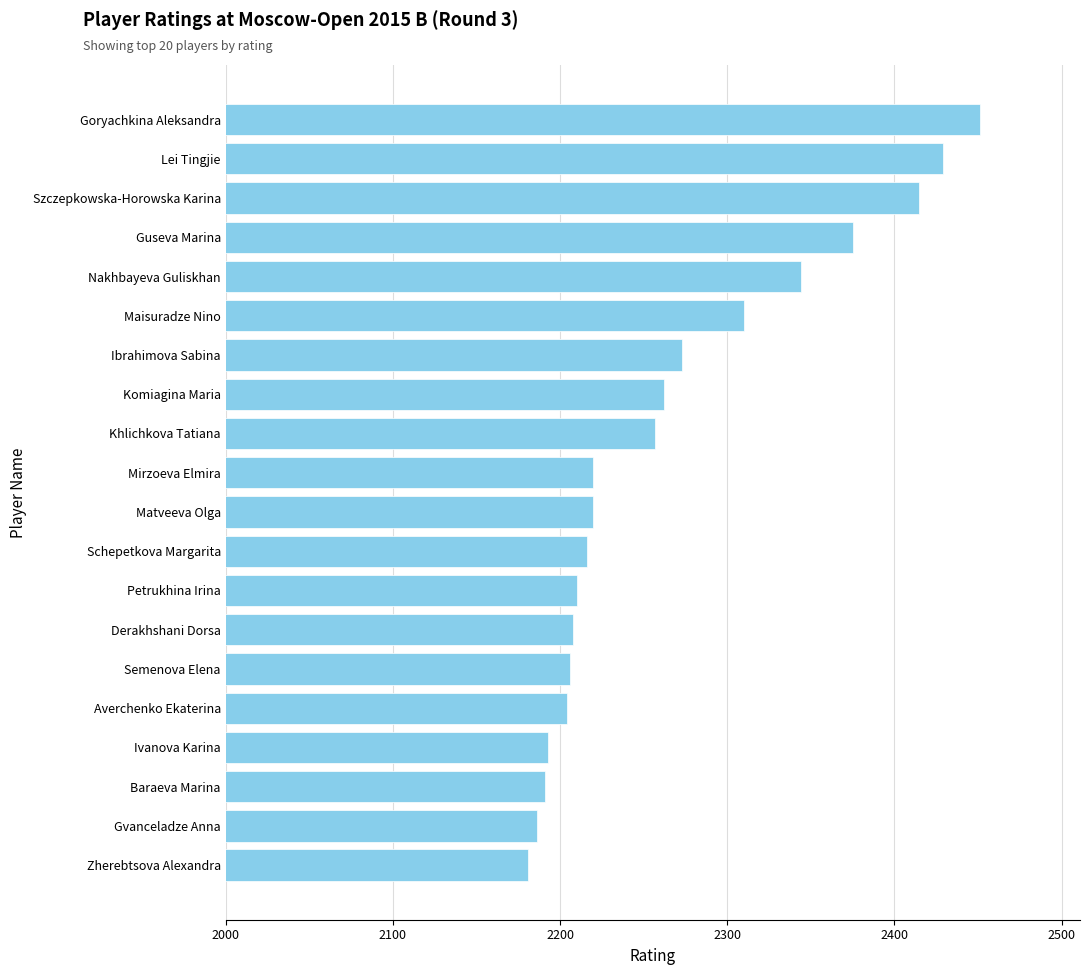

Between Derakhshani Dorsa and Gvanceladze Anna, which is larger?

Derakhshani Dorsa